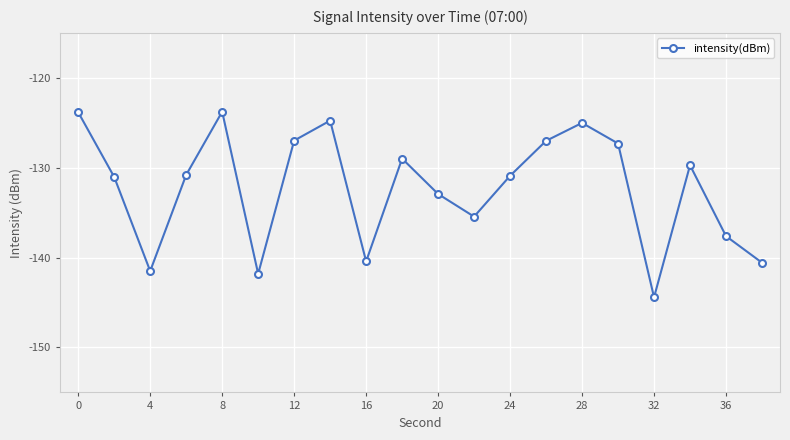

How many values are below -130?

11